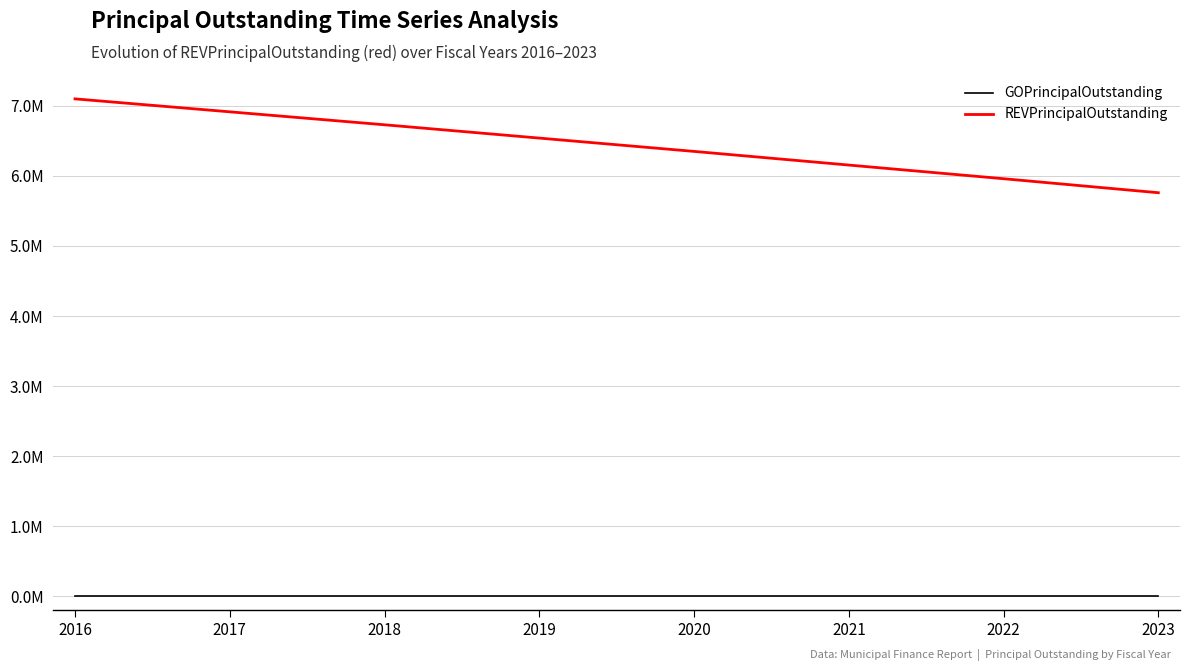

Is this an area chart (filled region under the line)?

No